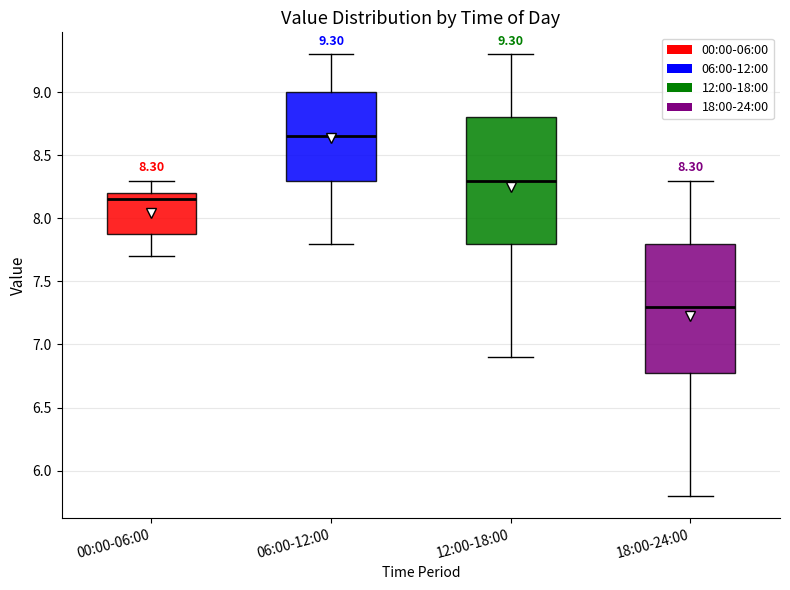

Which box's median line is the highest?

06:00-12:00